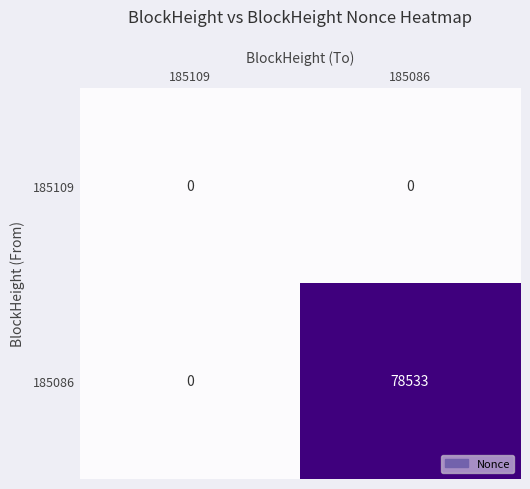

What is the greatest value displayed?

78533